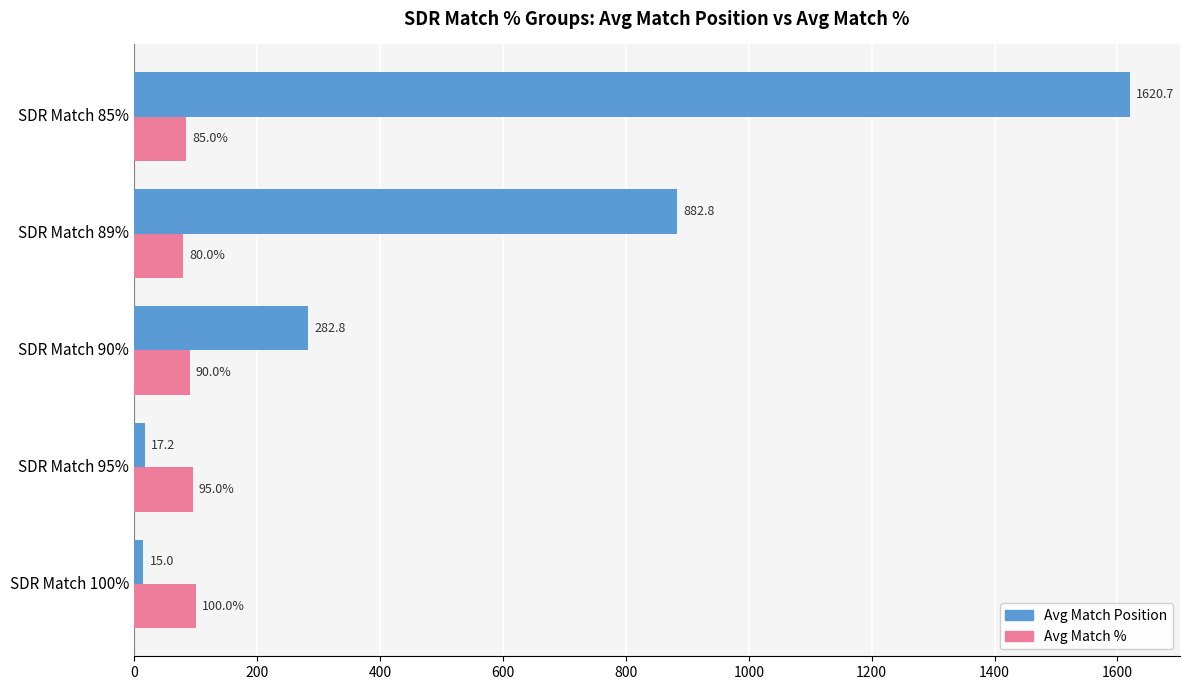

Which series has the largest range (max minus min)?

Avg Match Position